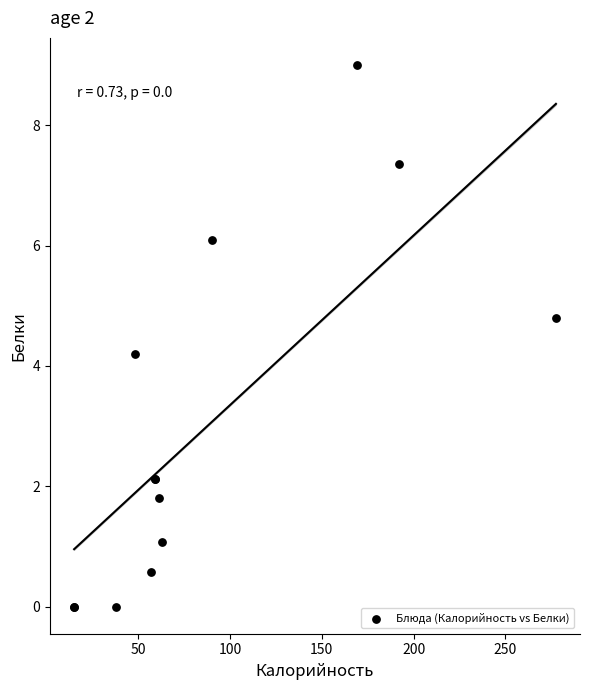

What Y value in the scatter plot is closest to 4?

4.2